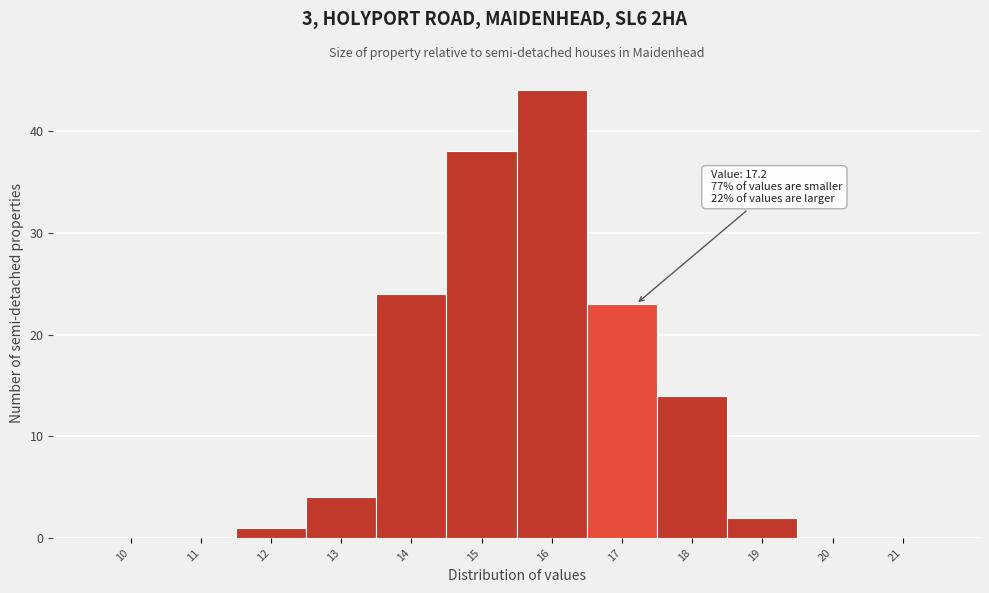

Reading left to right, list all the values displayed in this chart.

10=0	11=0	12=1	13=4	14=24	15=38	16=44	17=23	18=14	19=2	20=0	21=0